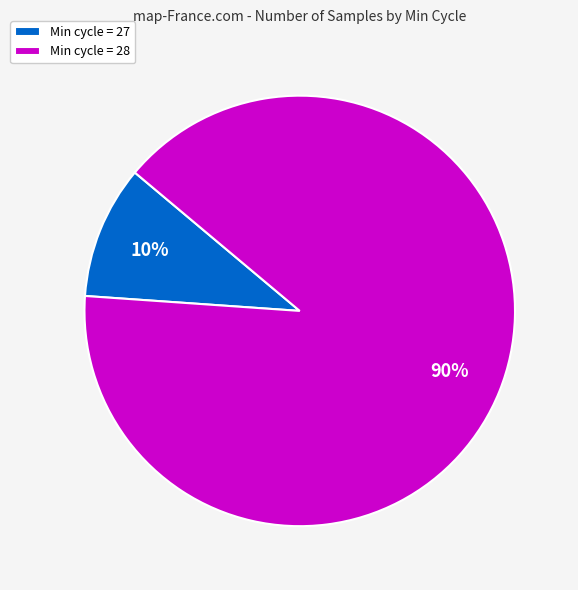

Does any single category account for the majority?

Yes